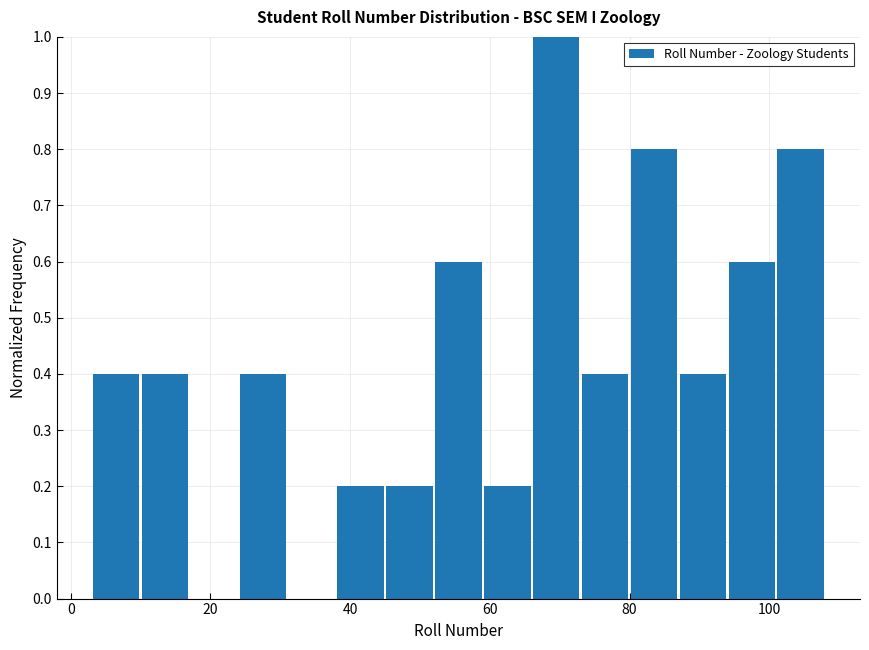

Read against the x-axis, roughly where is the centre of the tallest bar?

70